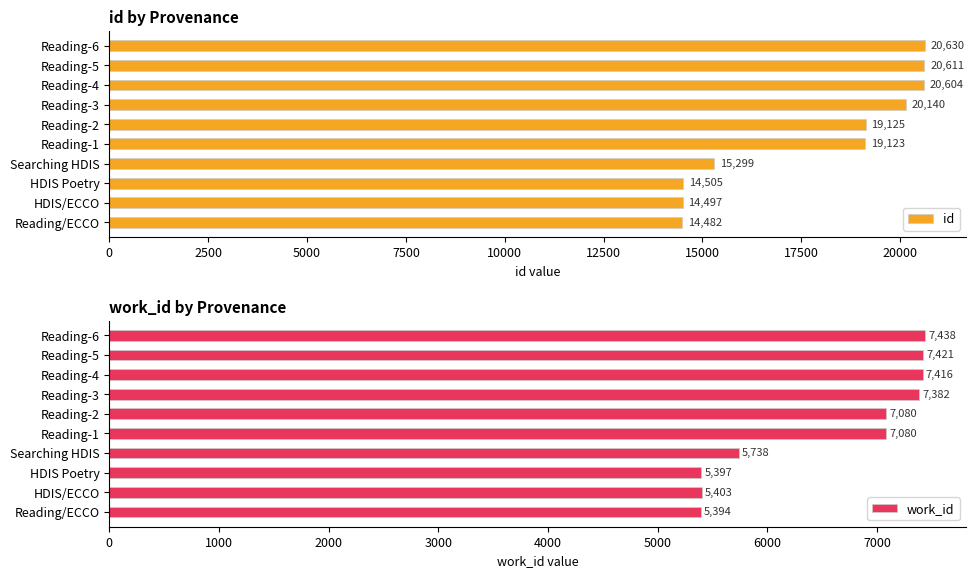

Which series has the largest total across all categories?

id